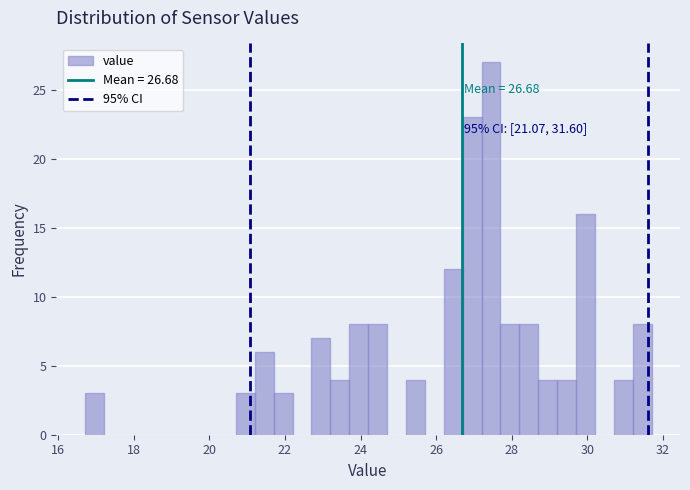

Around what value on the x-axis is the tallest bar? Give the approximate position of its centre, as read against the axis.

27.4